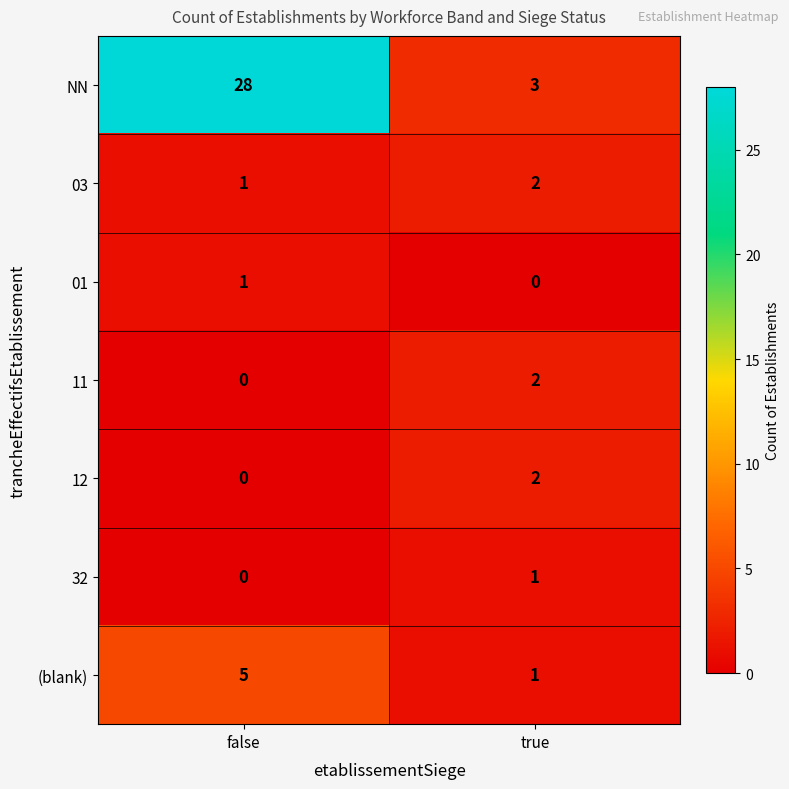

What is the total value across all series at true?

11